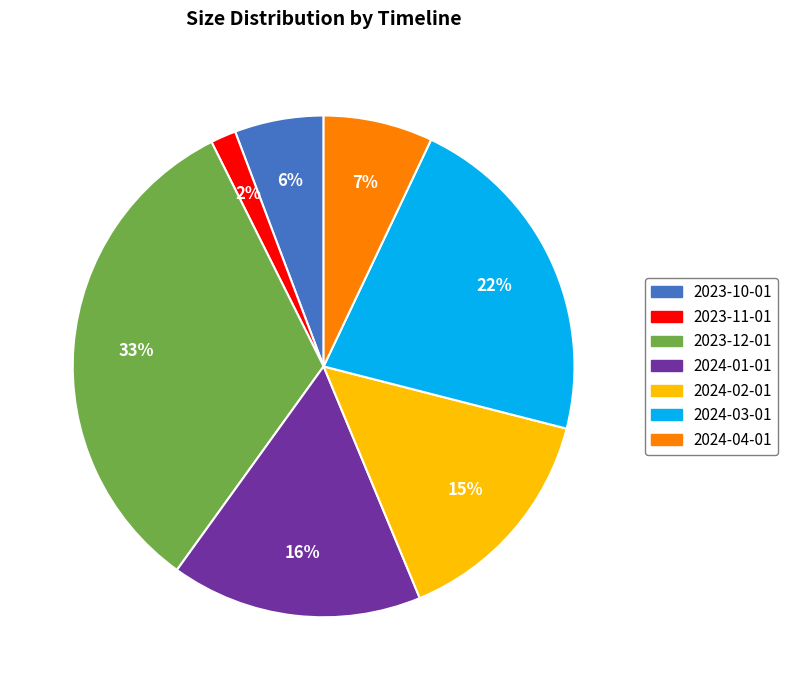

Is there any slice that represents more than half of the pie?

No